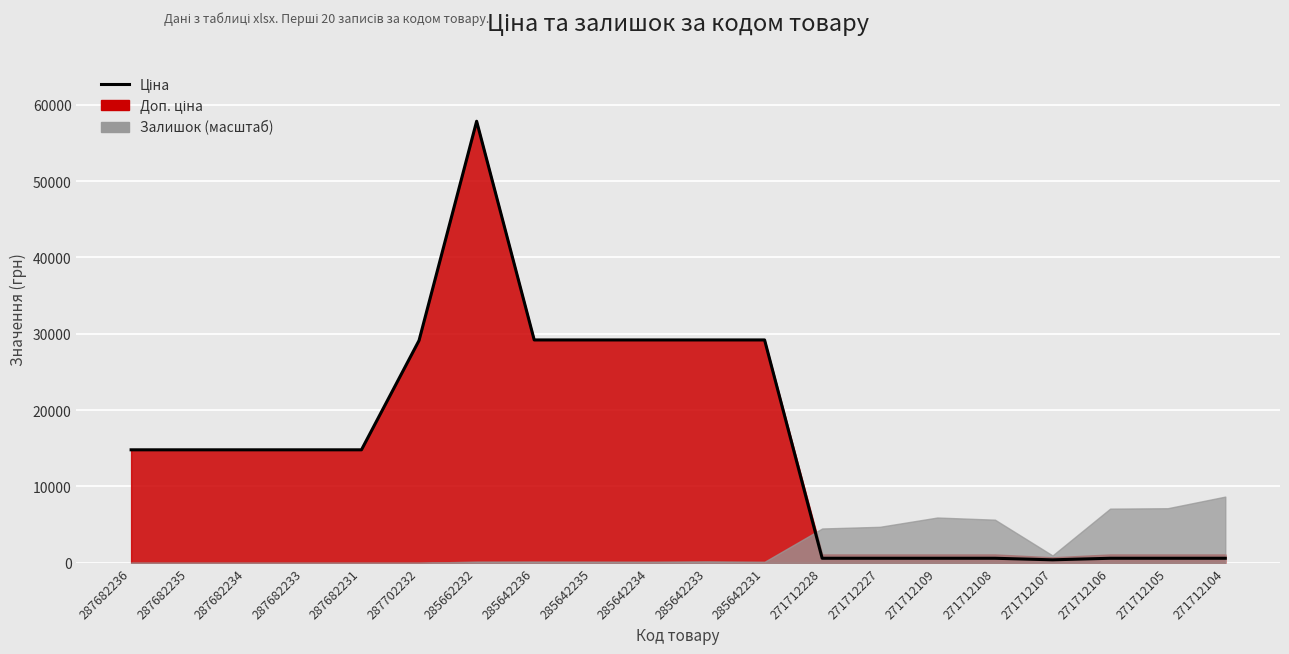

At which category does the data reach its first local peak?

285662232